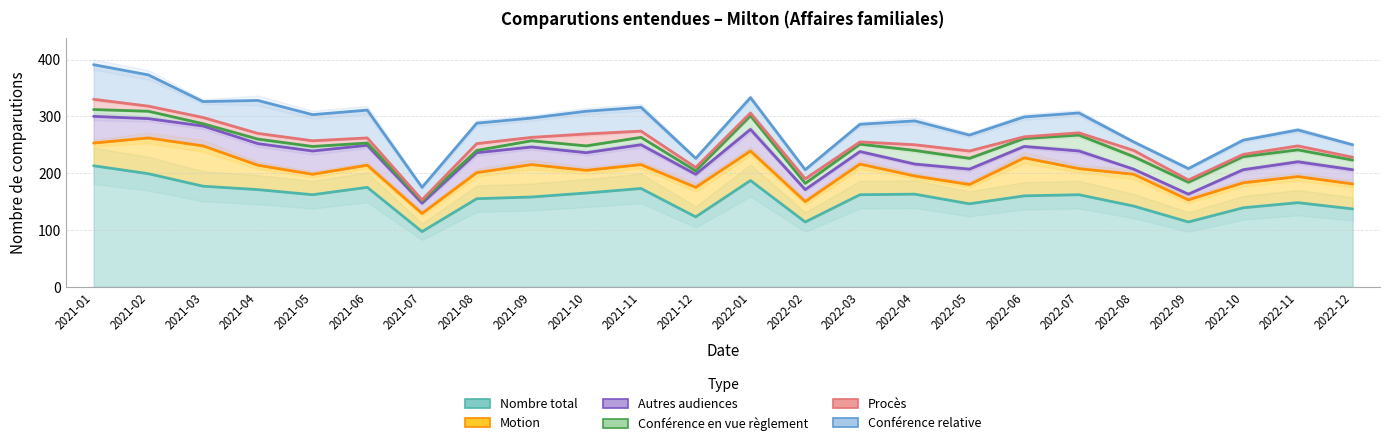

What is the value of the Nombre total point at the 2nd from the left?

199